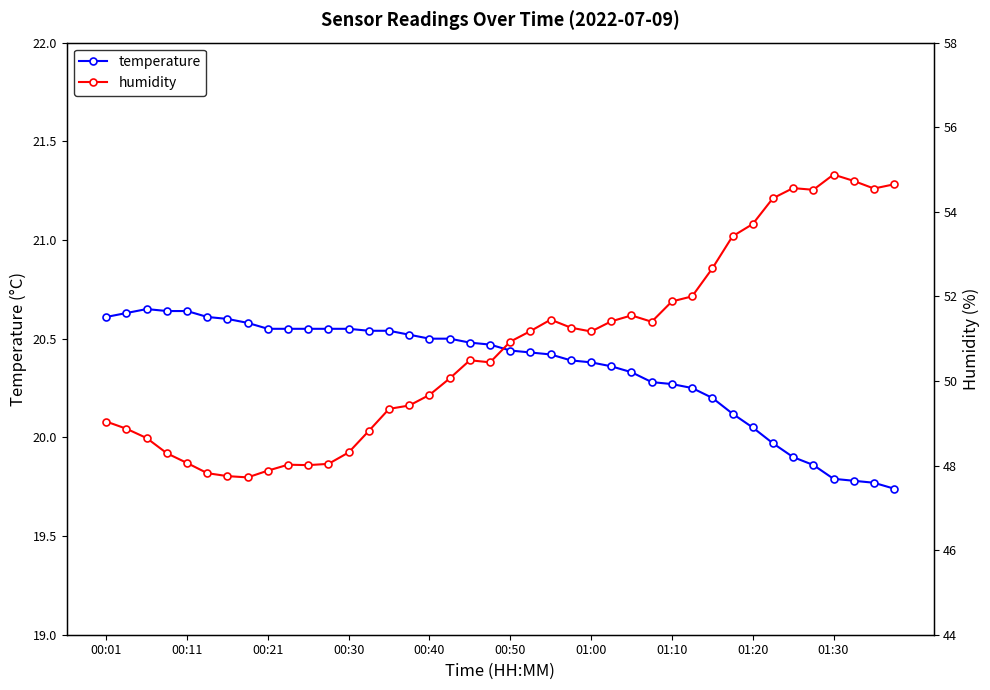

Does the chart display data point markers on the line(s)?

Yes